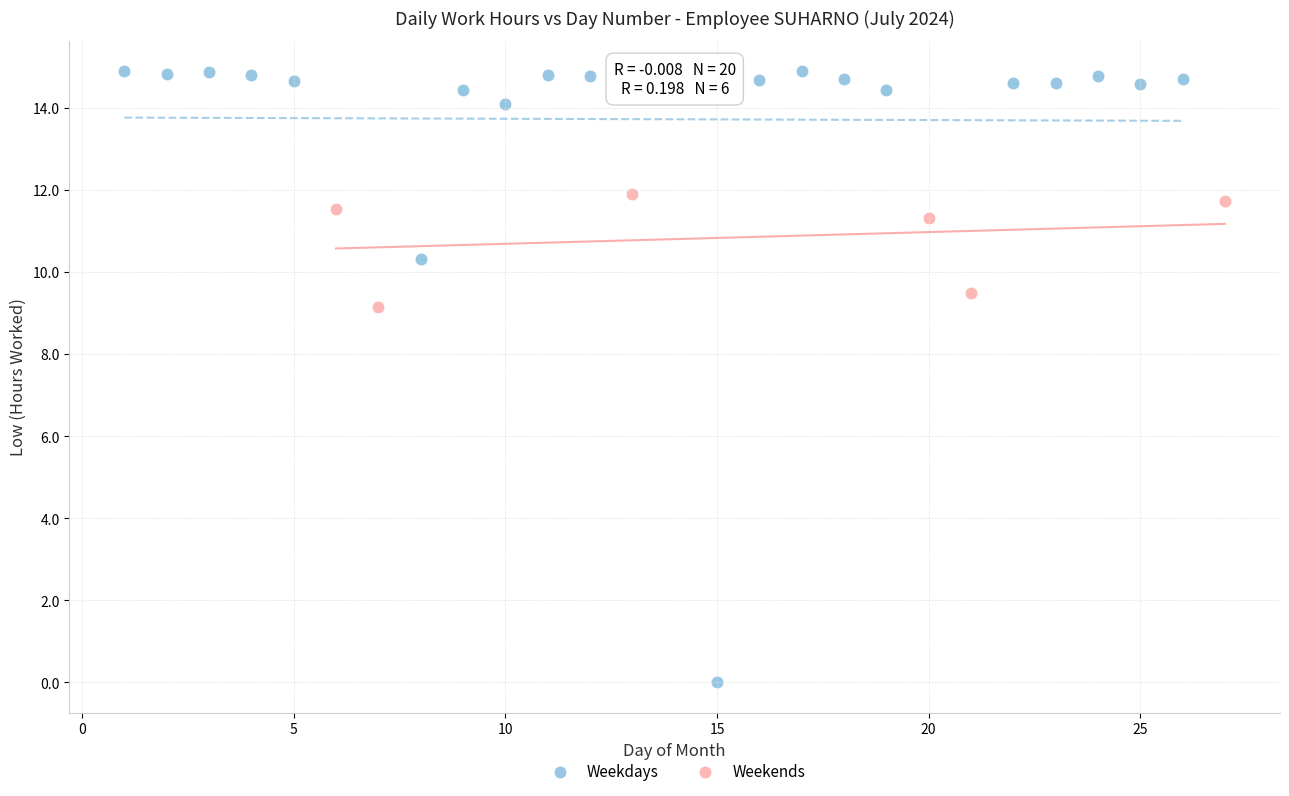

Which series contains the lowest Y value?

Weekdays